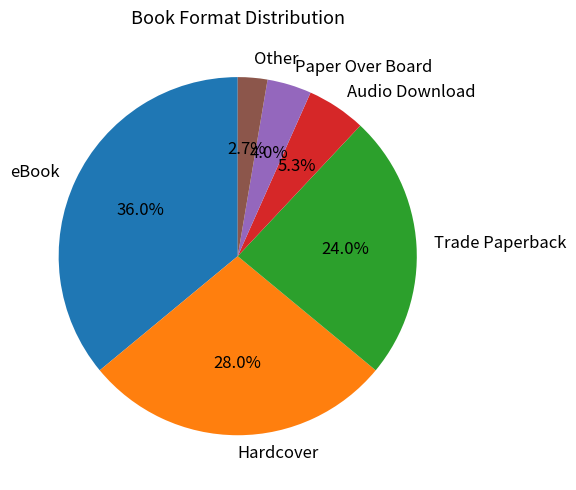

To the nearest percent, what percentage of the pie is Other?

3%